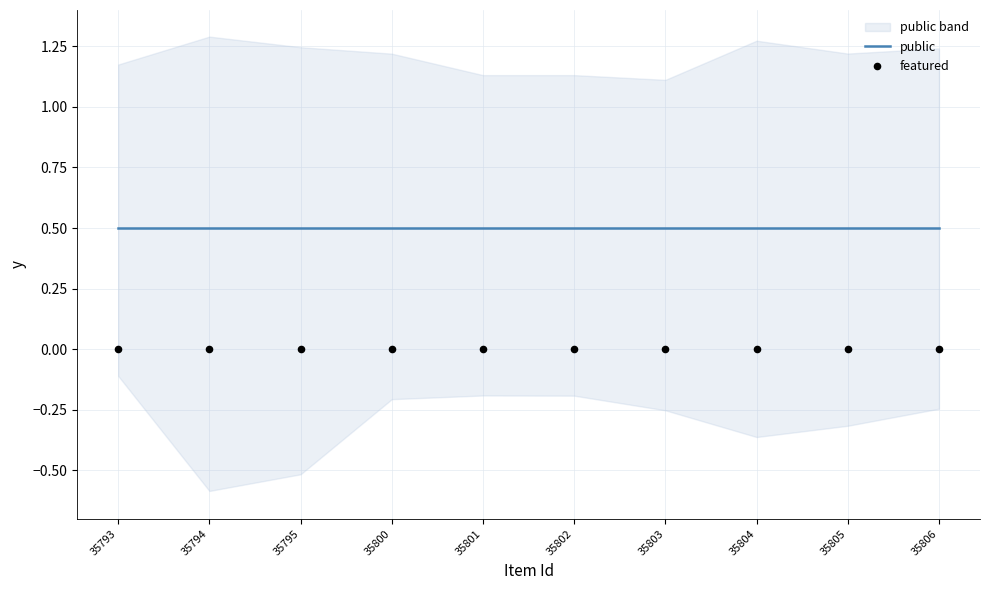

What are all the series names shown in the legend?

public, featured